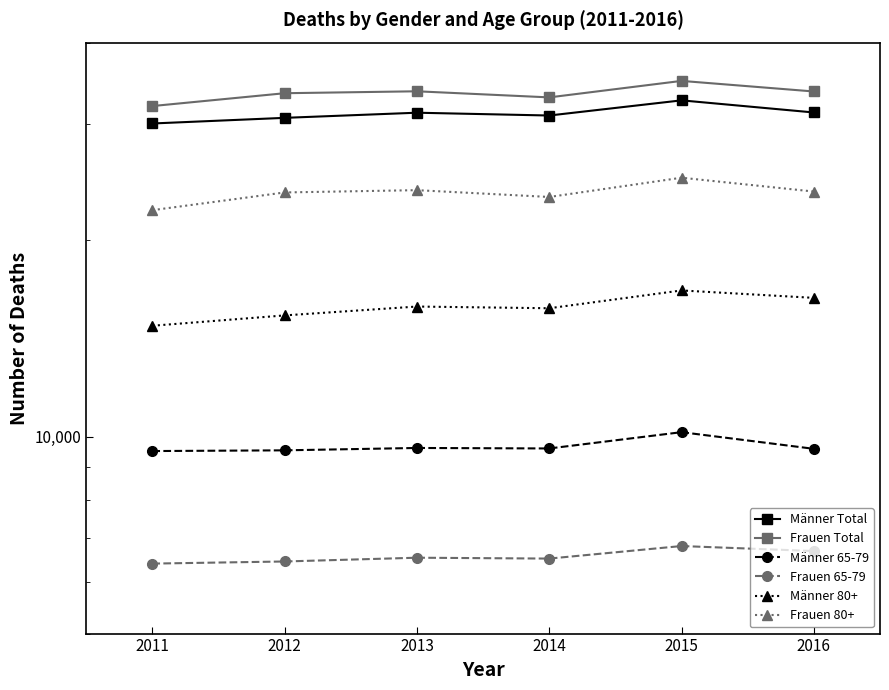

List the series in order of their peak value, lowest first.

Frauen 65-79, Männer 65-79, Männer 80+, Frauen 80+, Männer Total, Frauen Total